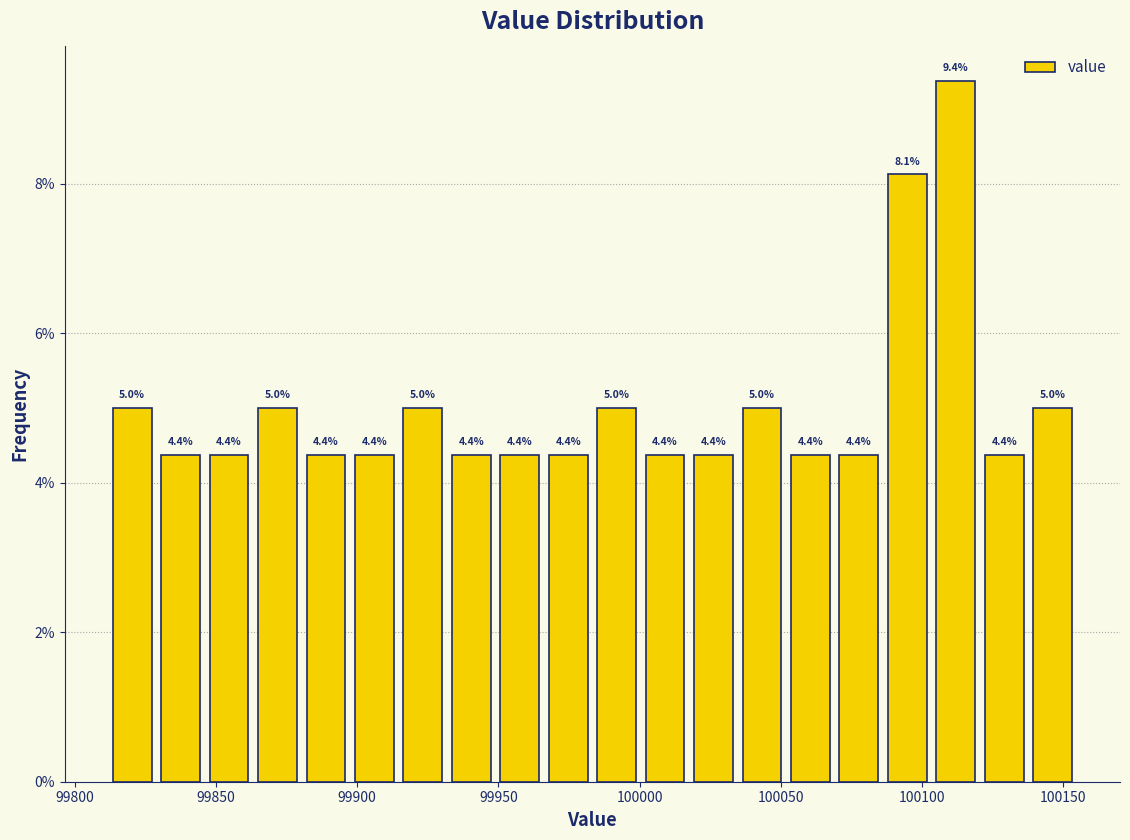

Around what value on the x-axis is the tallest bar? Give the approximate position of its centre, as read against the axis.

100110